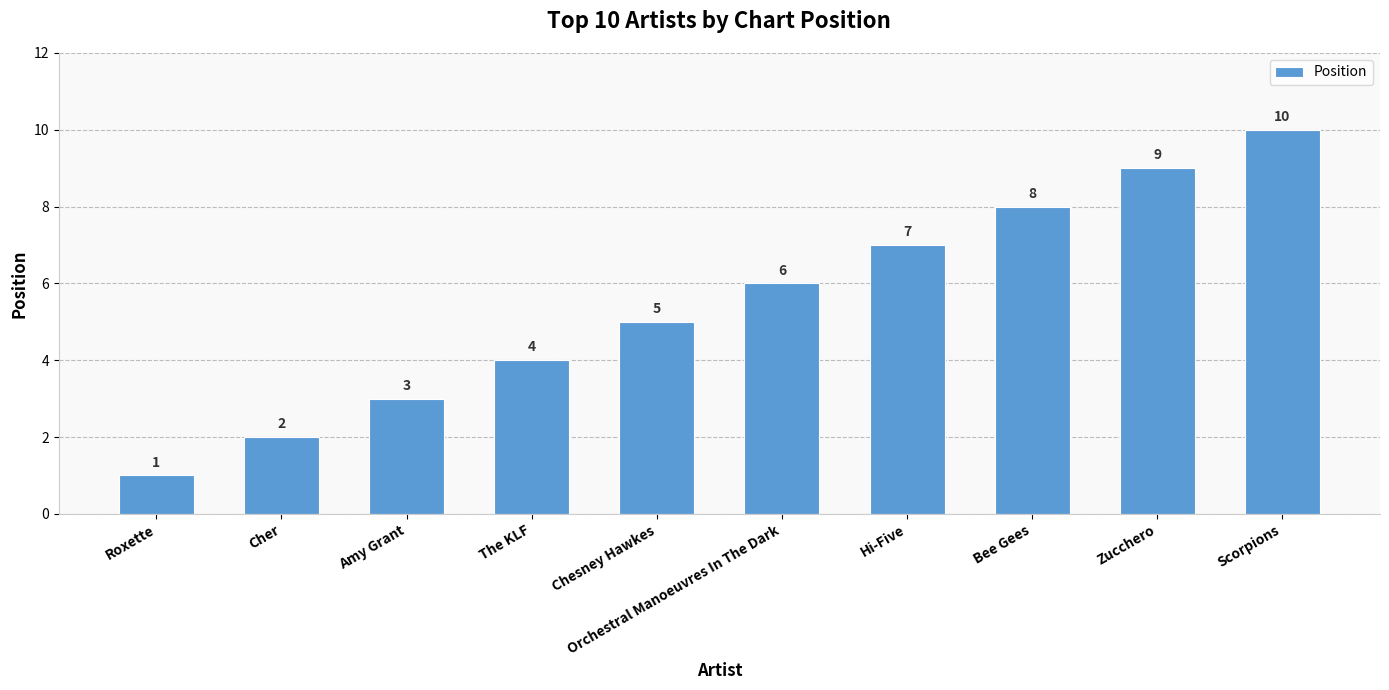

Does the chart contain any negative values?

No